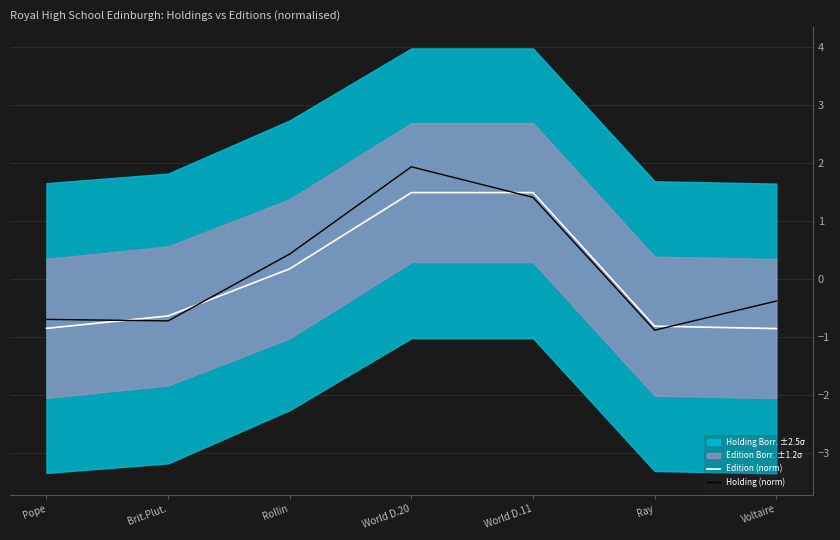

What is the greatest value displayed?

1.9